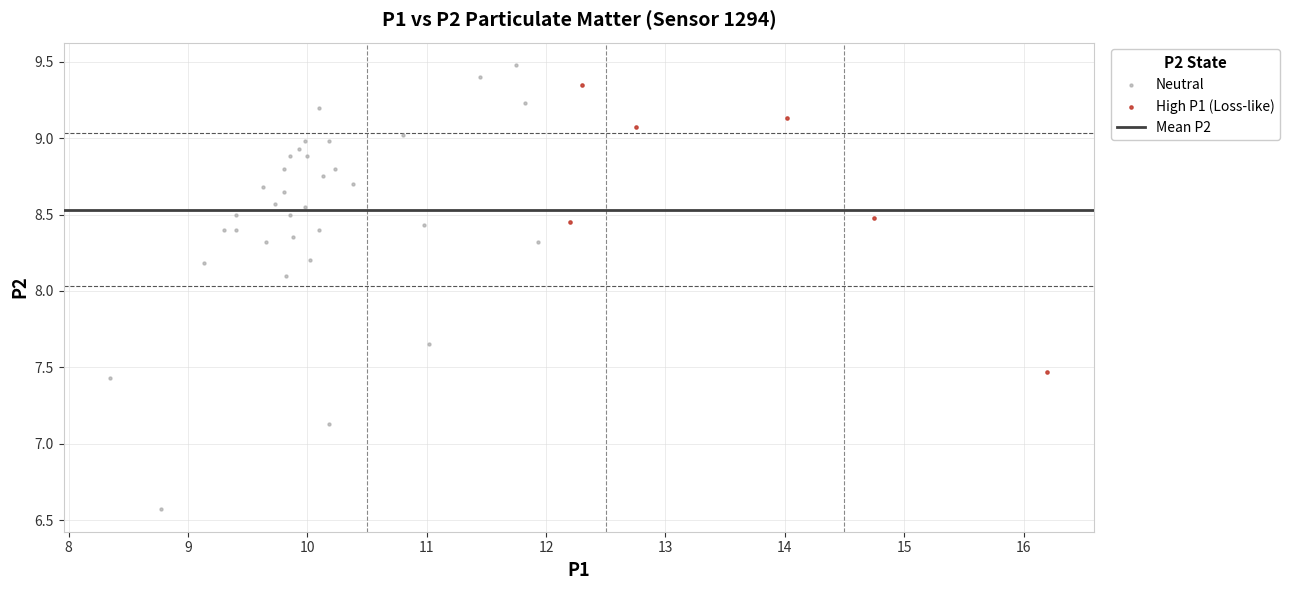

Which series contains the highest Y value?

Neutral